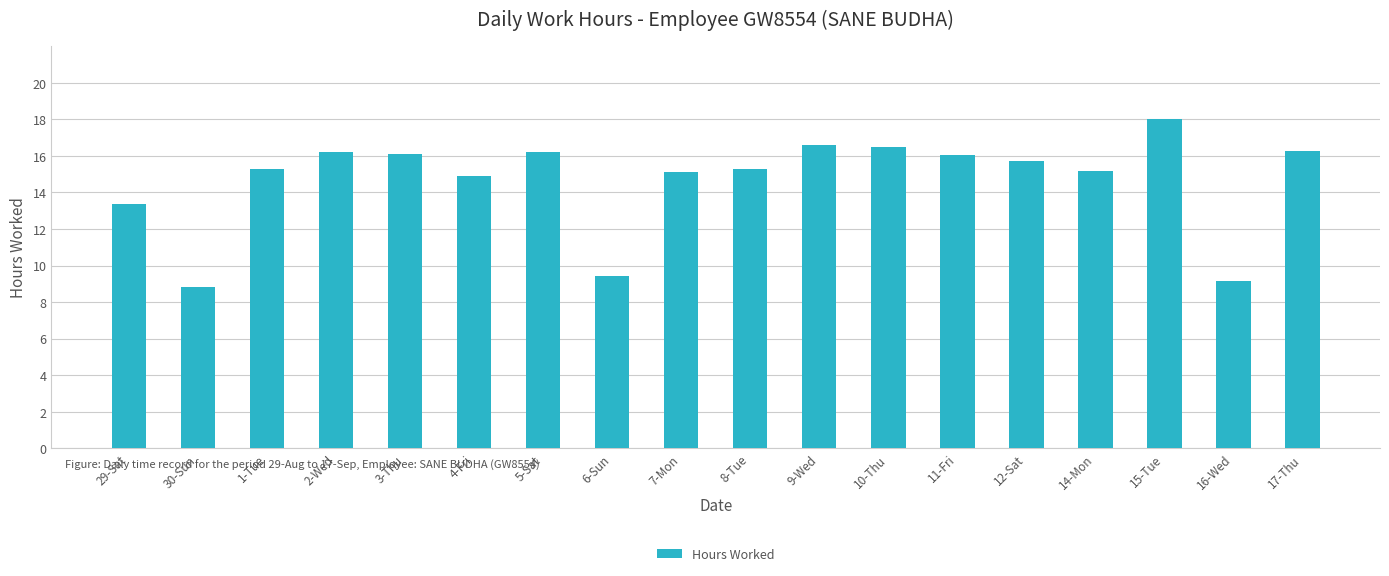

What is the sum of all values?

264.2